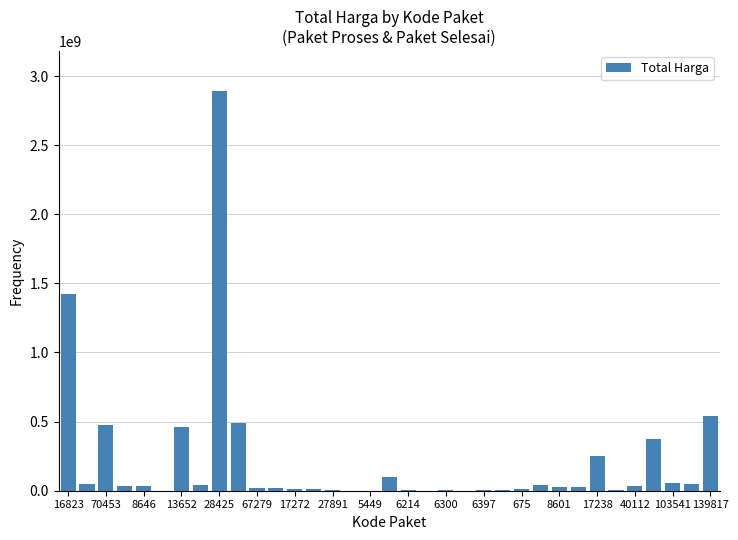

What is the greatest value displayed?

2892122000